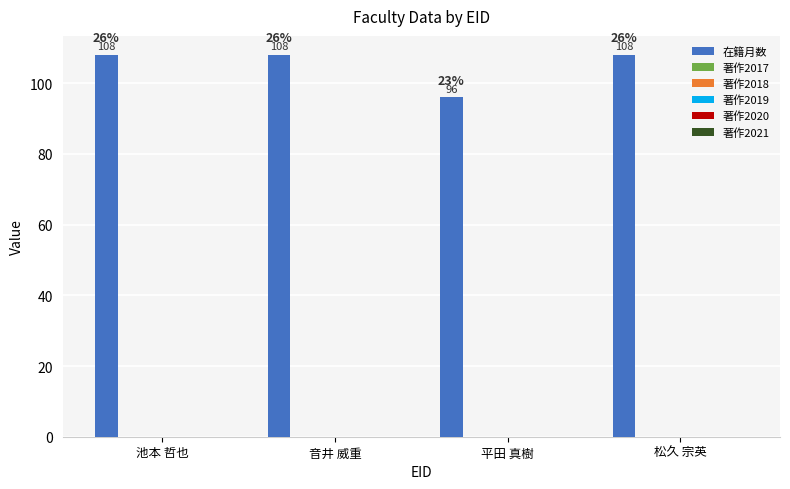

What is the sum of all values?

420